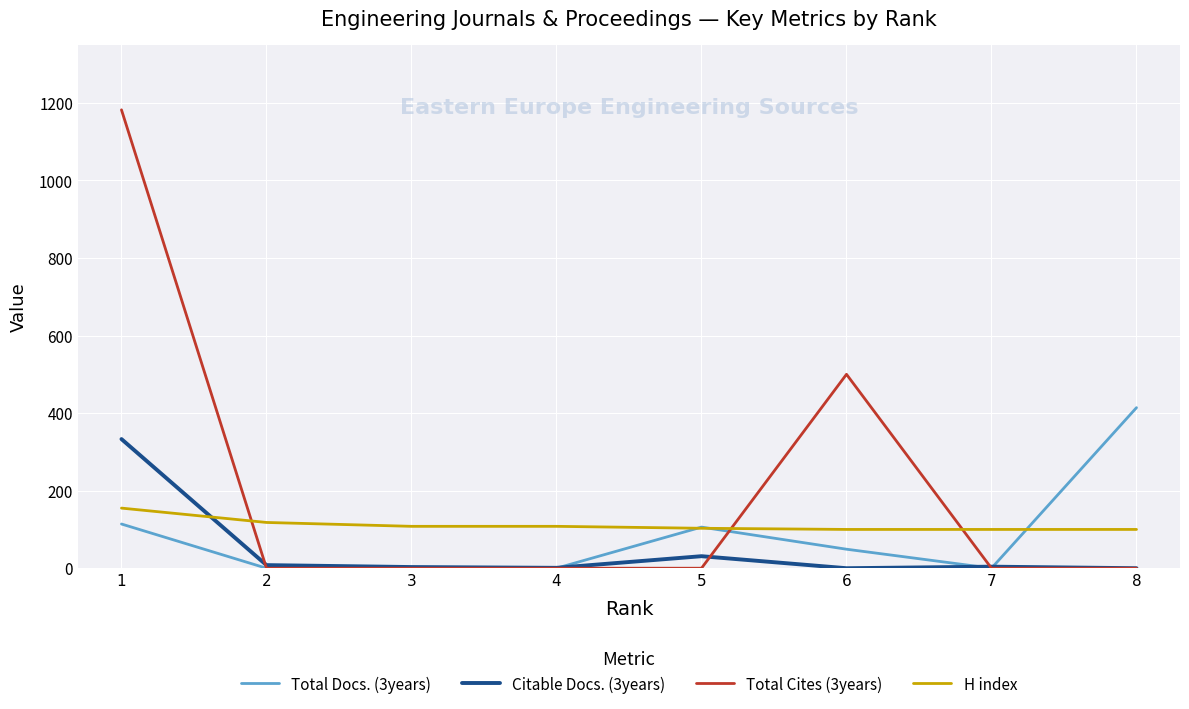

Which category has the highest value in the Citable Docs. (3years) series?

1